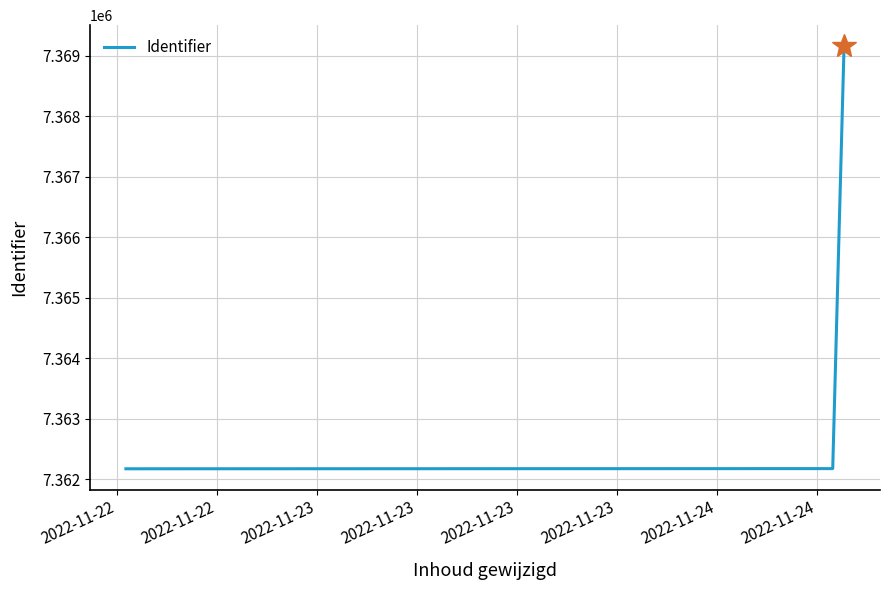

What is the difference between the maximum and second lowest values?

6978